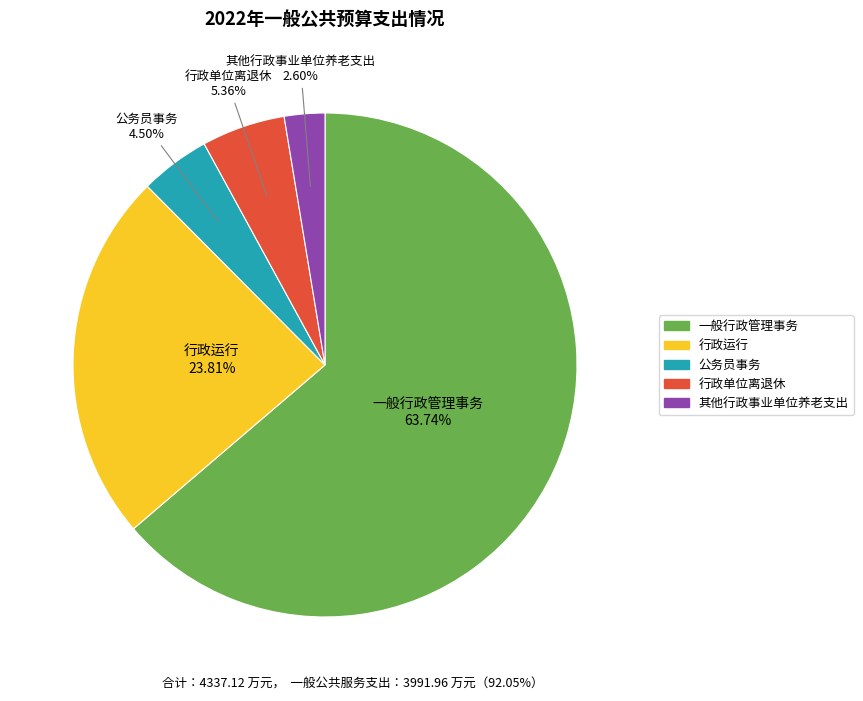

To the nearest percent, what is the difference between the largest and smallest slice percentages?

61%